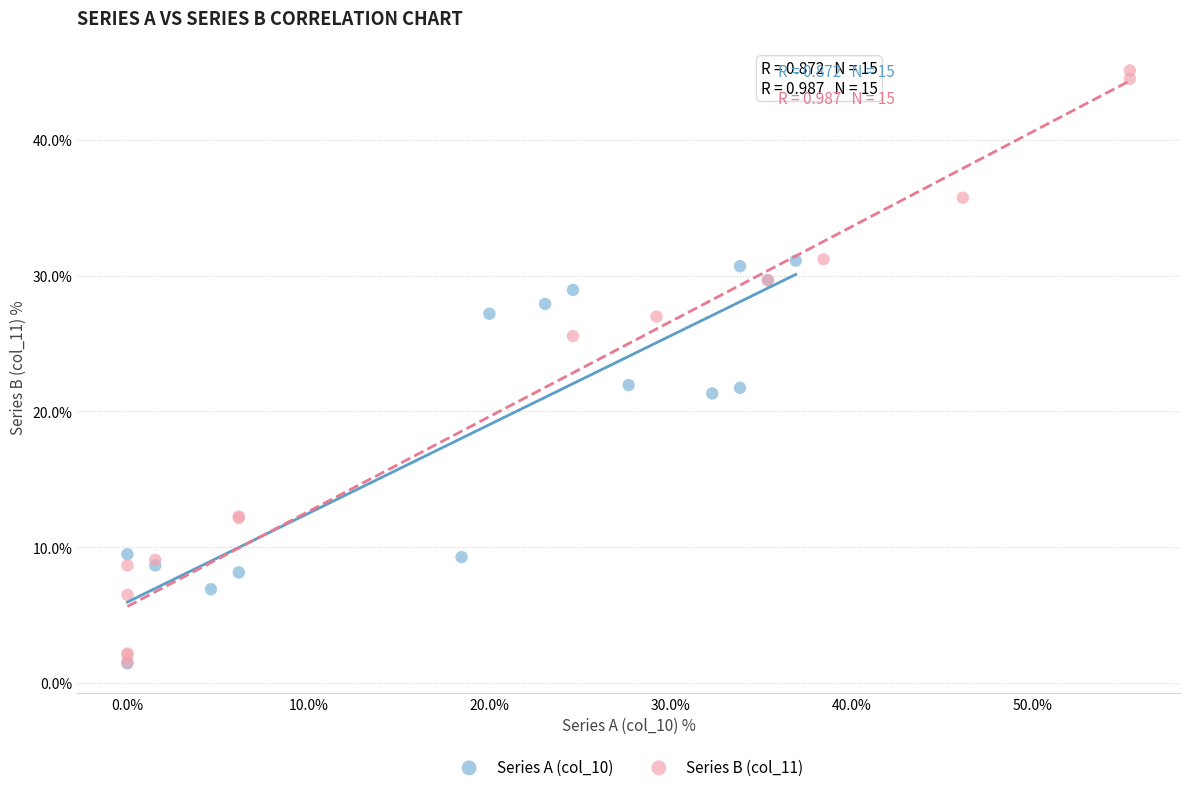

Which series has the largest Y range (max minus min)?

Series B (col_11)